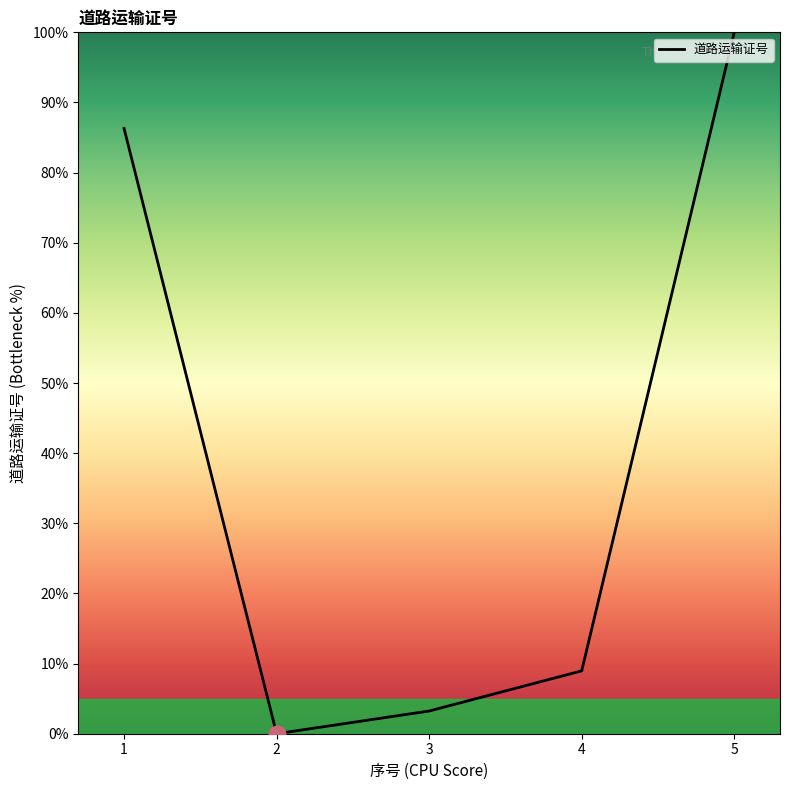

What is the change in value from 2 to 3?

+3.2